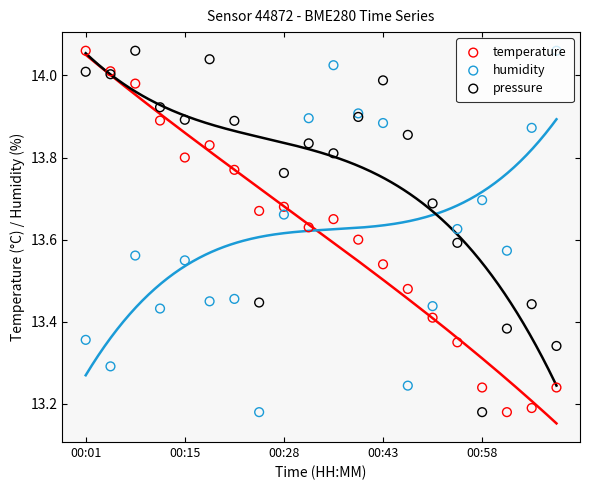

At how many categories does at least one series exceed 13?

20